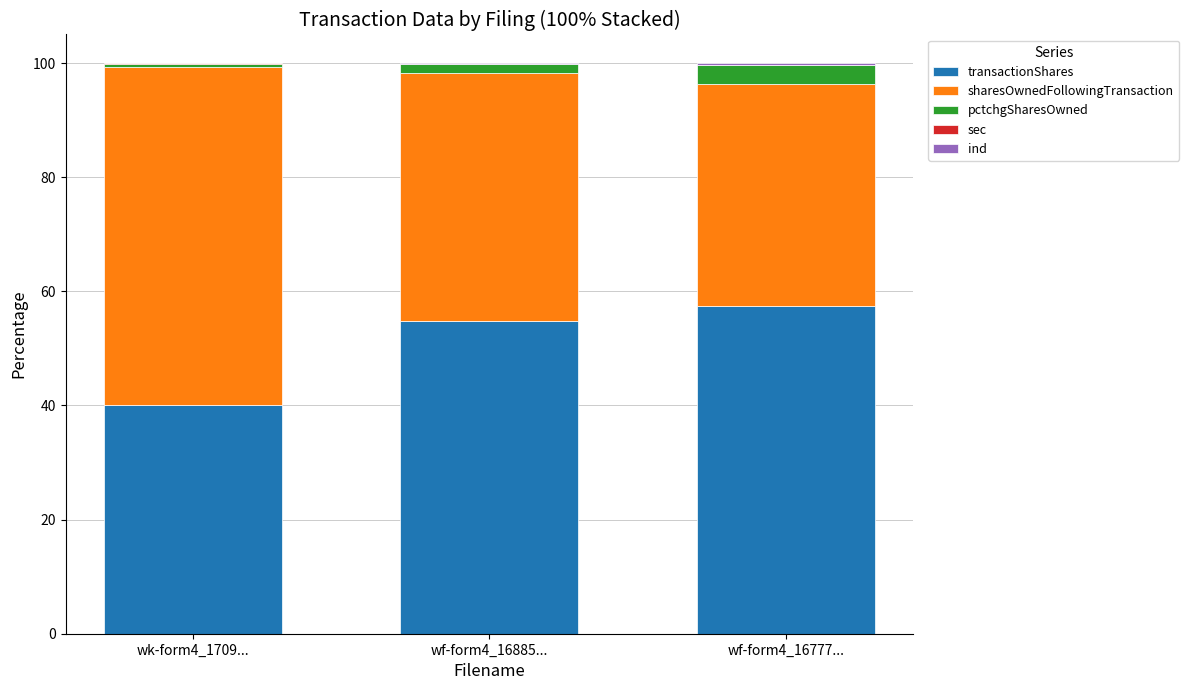

How many categories are shown in the chart?

3